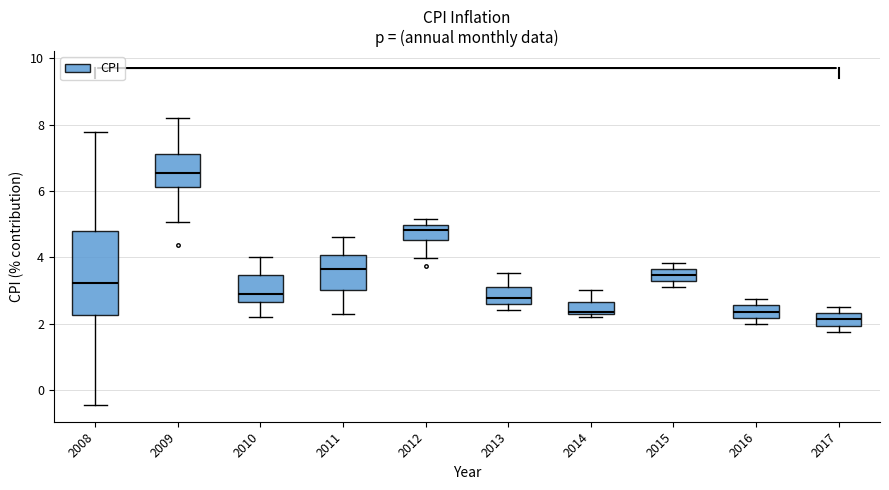

Which box's median line is the lowest?

2017